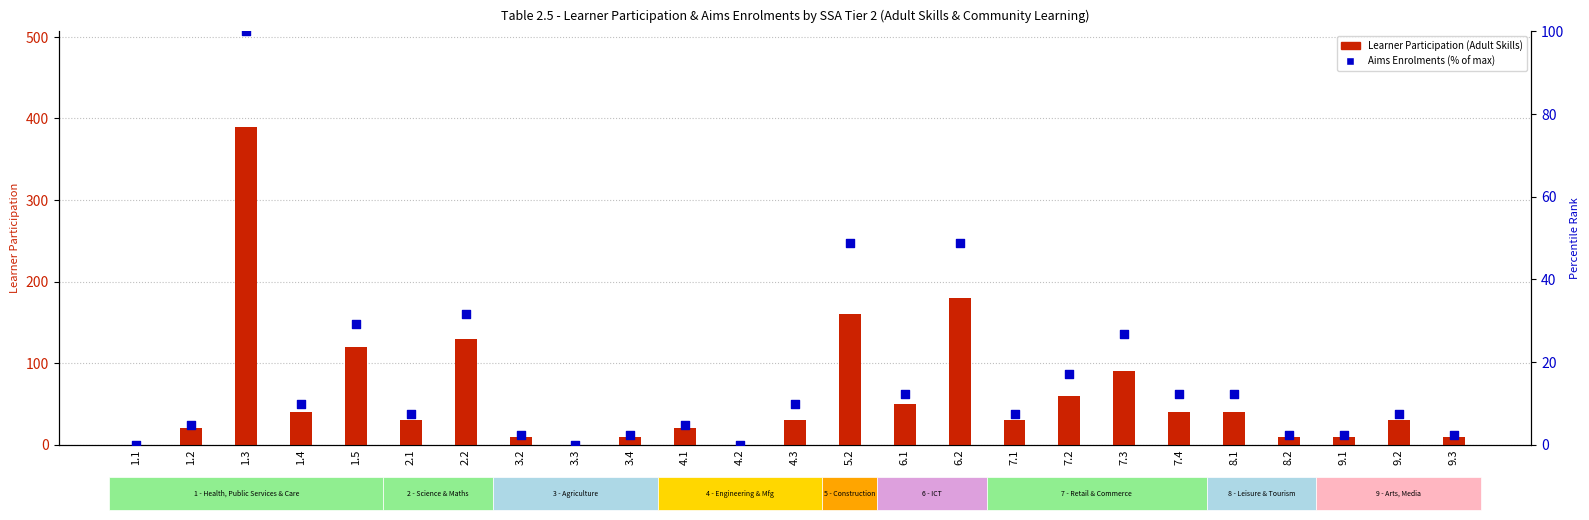

At which category is the sum across all series the highest?

1.3